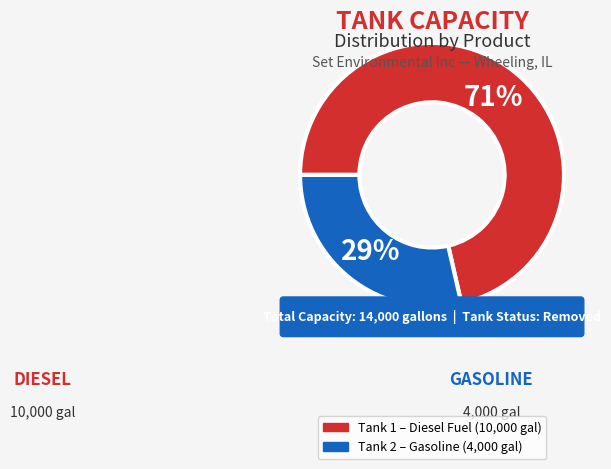

Rank the categories by value from highest to lowest.

Tank 1 (Diesel), Tank 2 (Gasoline)